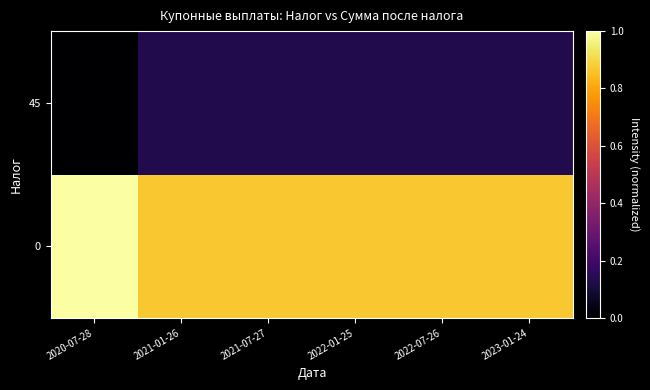

Reading left to right, extract all data points from this chart.

0: 2020-07-28=1.0	2021-01-26=0.9	2021-07-27=0.9	2022-01-25=0.9	2022-07-26=0.9	2023-01-24=0.9
45: 2020-07-28=0.0	2021-01-26=0.1	2021-07-27=0.1	2022-01-25=0.1	2022-07-26=0.1	2023-01-24=0.1